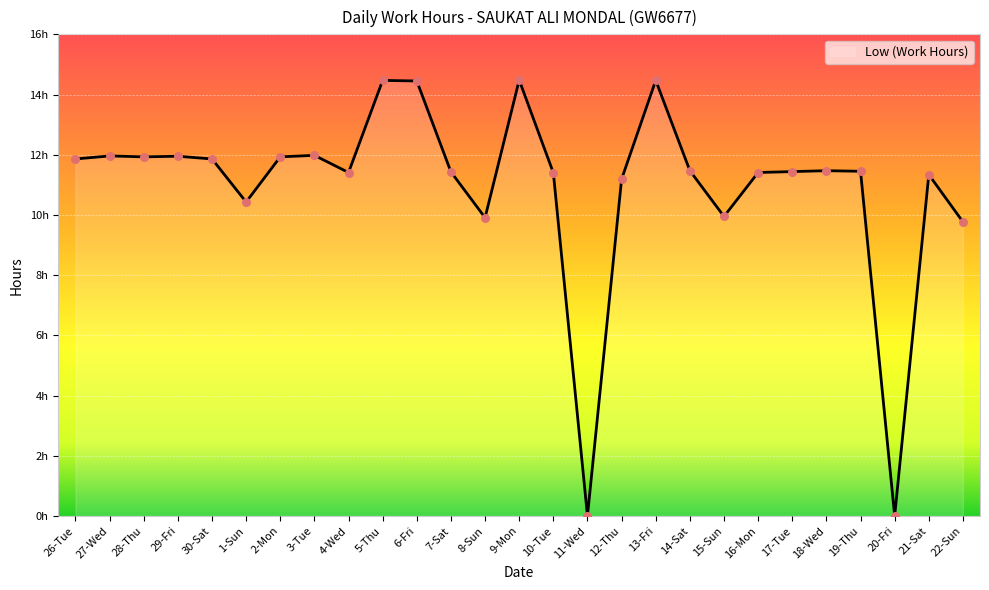

What is the change in value from 3-Tue to 15-Sun?

-2.0